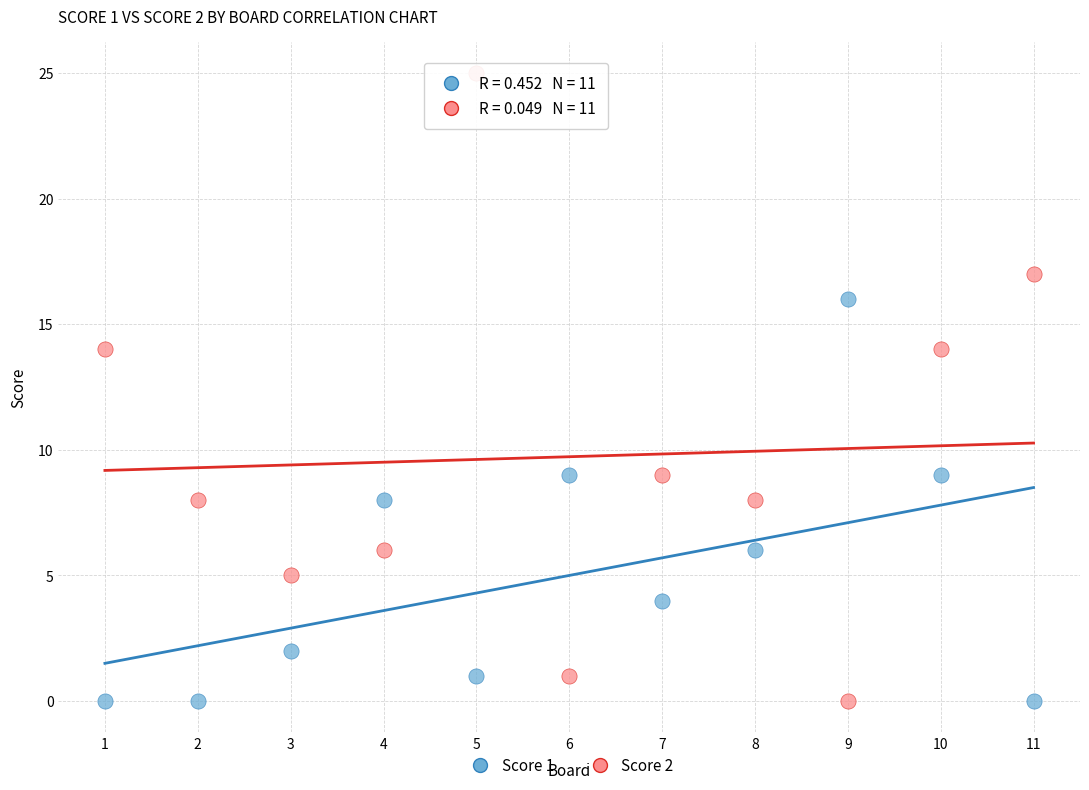

Which series has the largest Y range (max minus min)?

Score 2